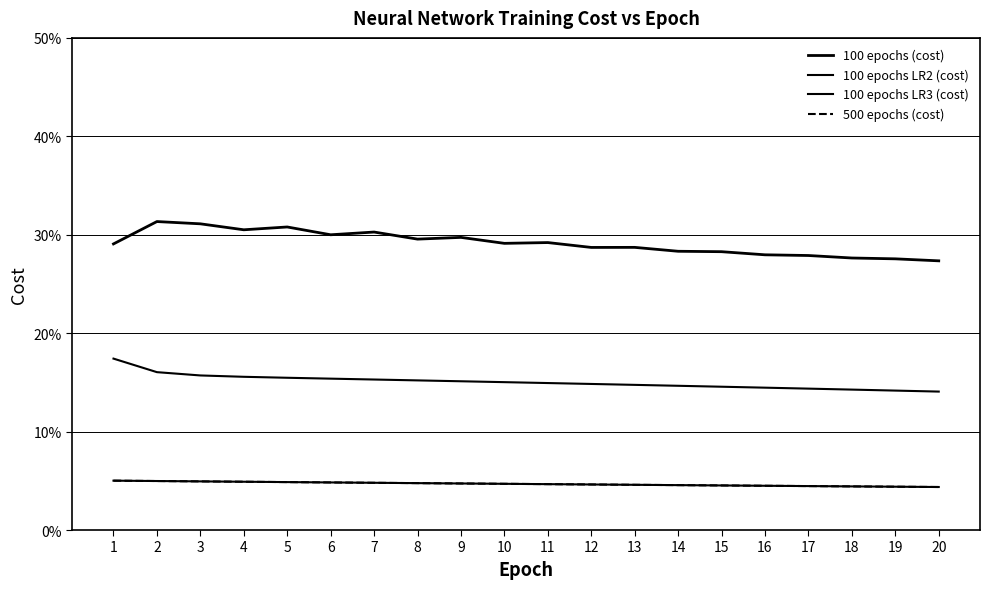

Does the chart display data point markers on the line(s)?

No